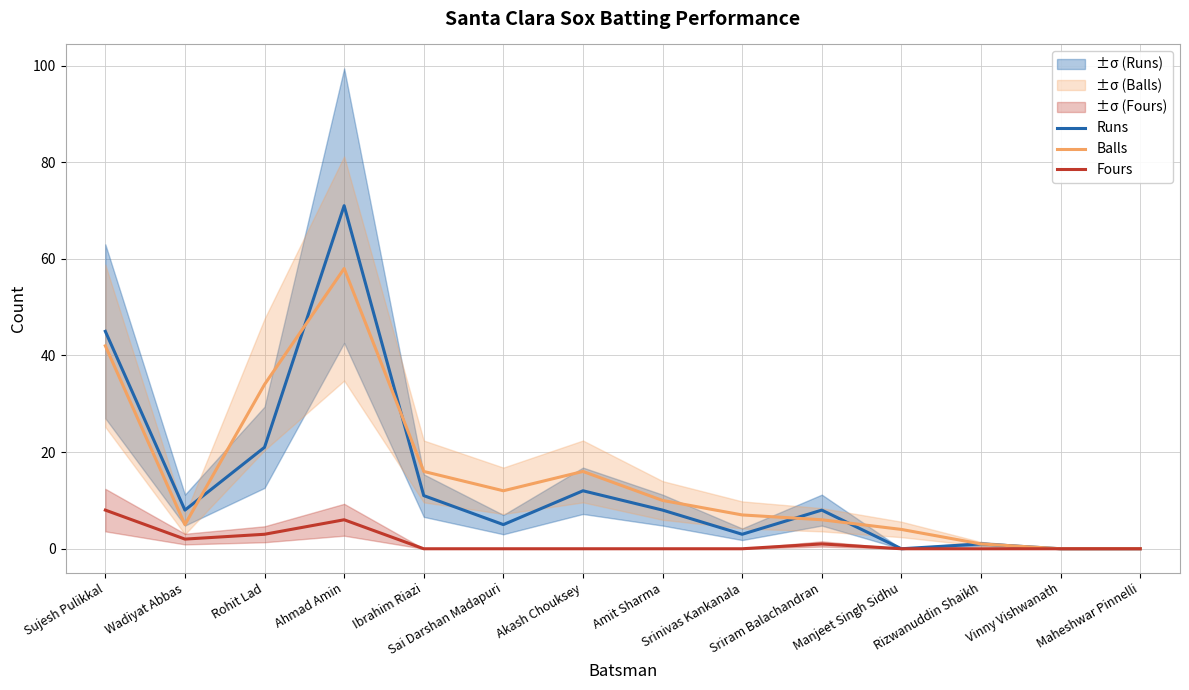

How many lines are shown in the chart?

3